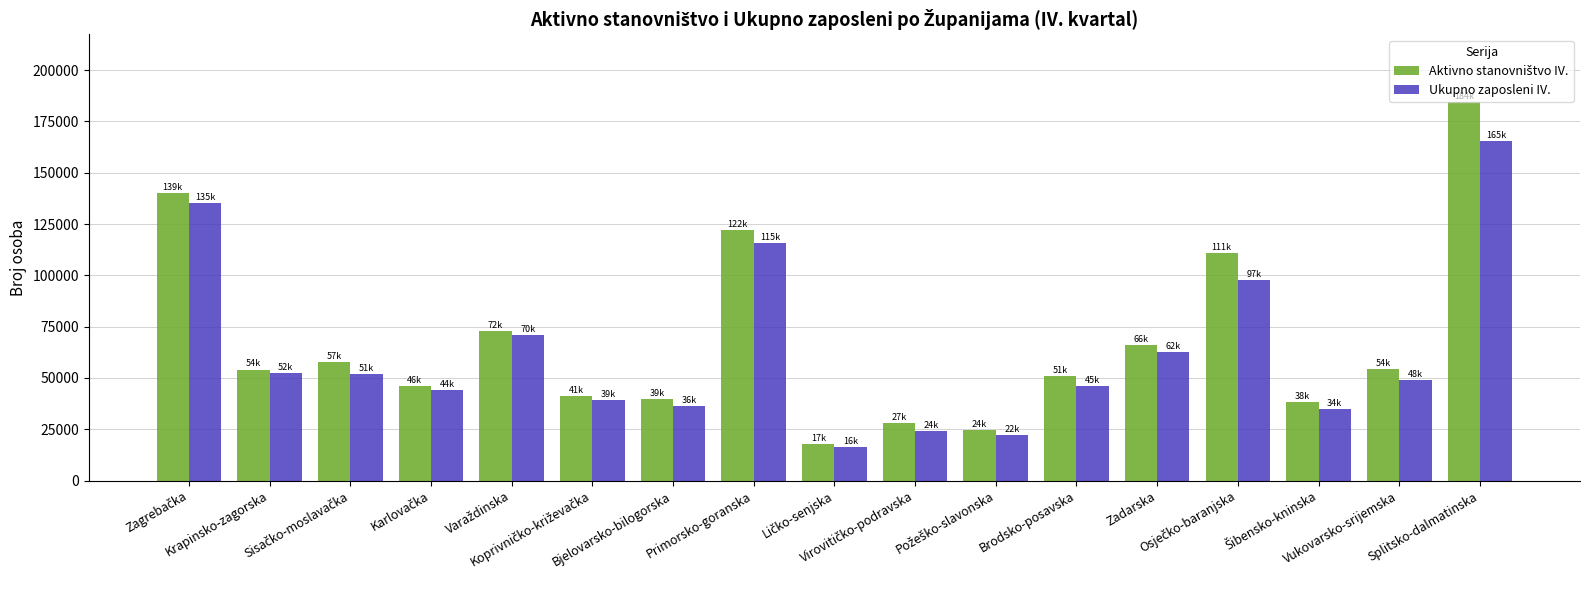

What is the maximum value for Ukupno zaposleni IV.?

165491